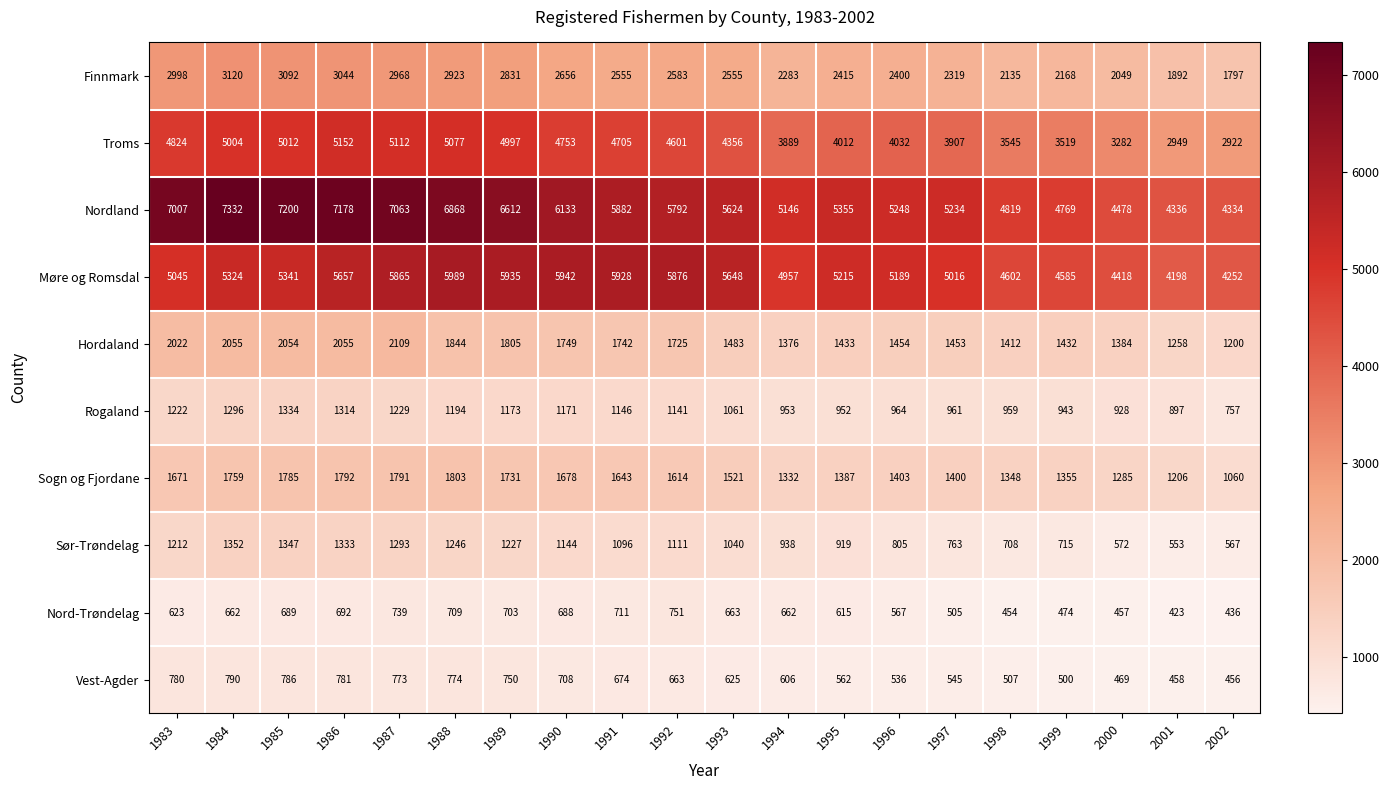

Count the number of categories in the chart.

20